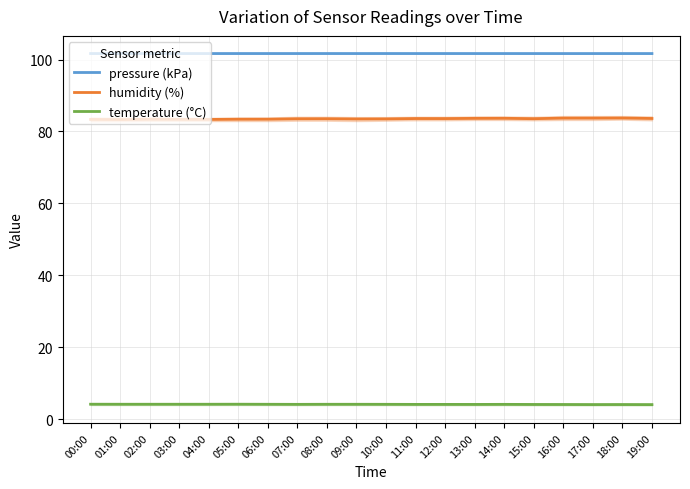

What are all the series names shown in the legend?

pressure (kPa), humidity (%), temperature (°C)